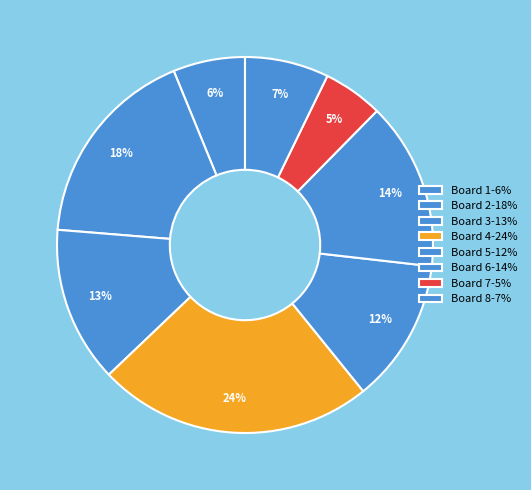

To the nearest percent, what is the average slice percentage?

12%